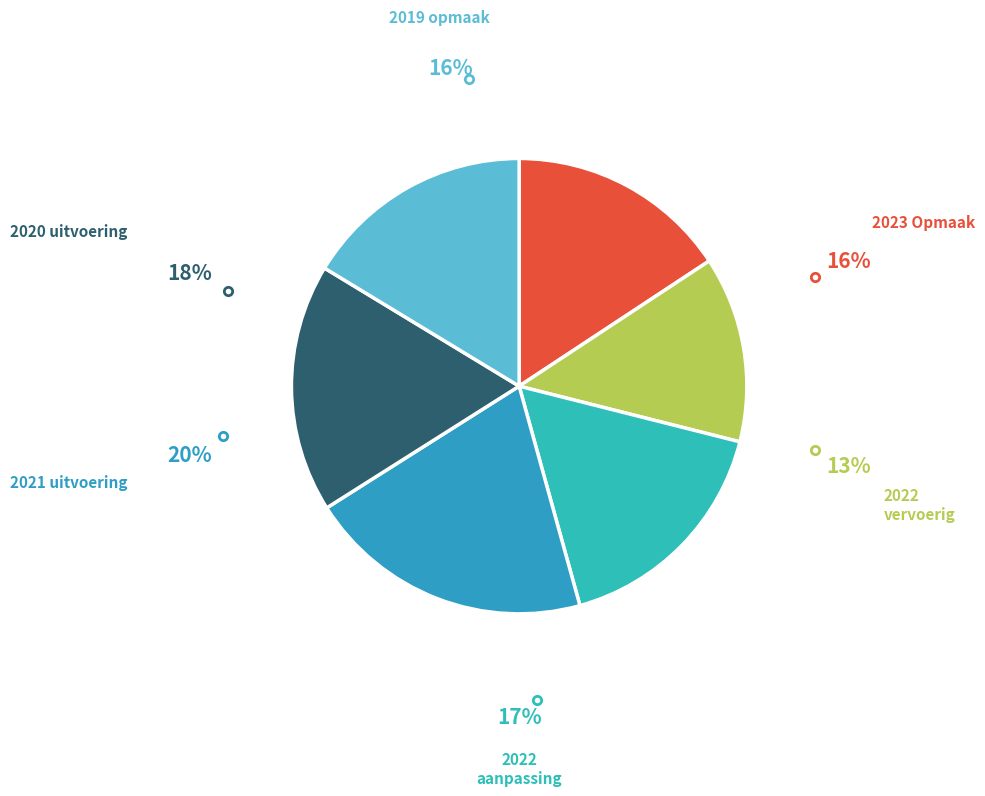

What is the largest slice in the pie chart?

2021 uitvoering